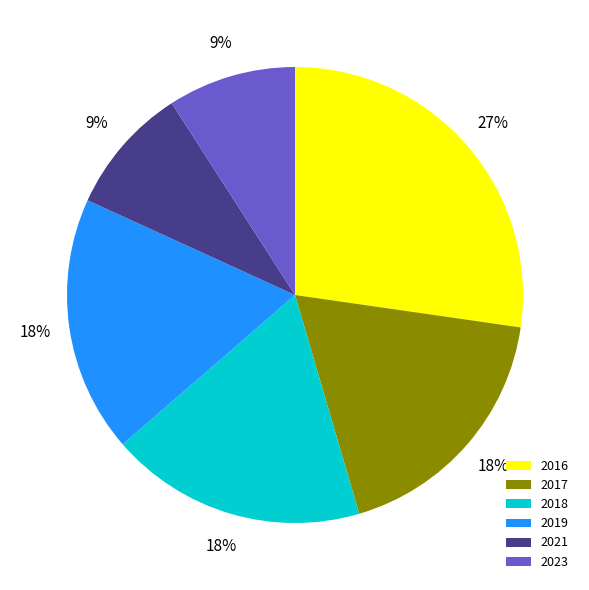

Combined, do 2016 and 2023 account for over 50%?

No